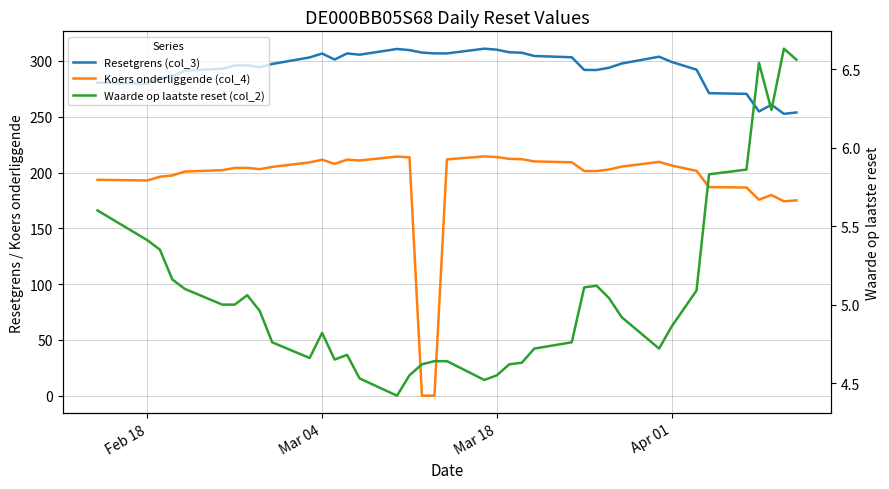

True or false: Koers onderliggende (col_4) and Waarde op laatste reset (col_2) intersect in this chart.

True